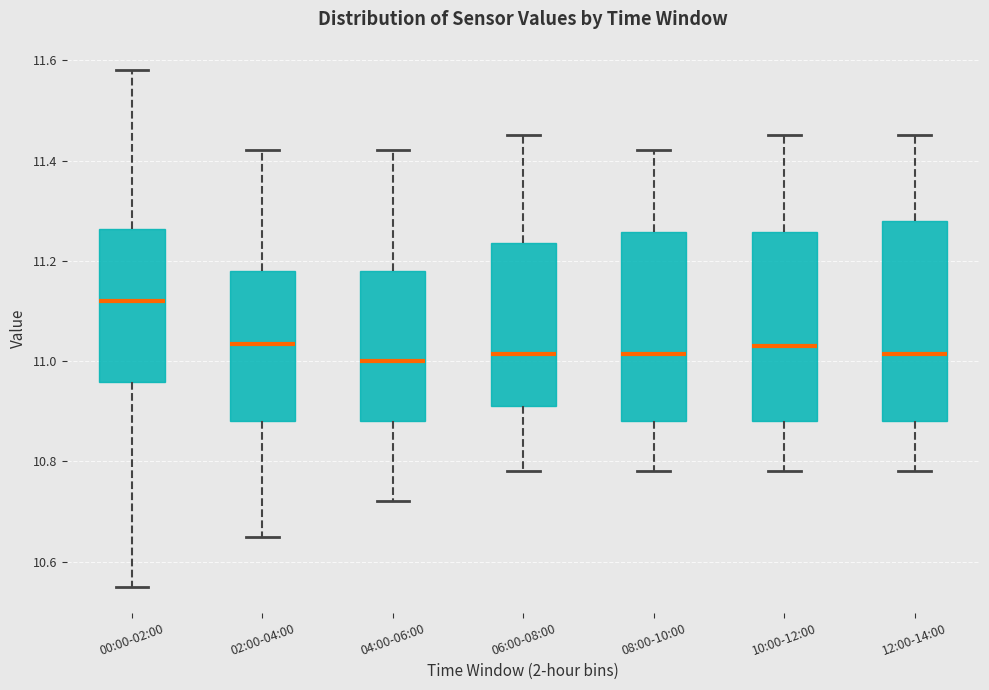

Reading left to right, read every box against the y-axis: the position of its median line, the range the box covers, and the ends of its whiskers. The values are not printed on the chart, so give them approximately, as read against the axis.

00:00-02:00: median 11.12, box 10.96 to 11.26, whiskers 10.56 to 11.58
02:00-04:00: median 11.04, box 10.88 to 11.18, whiskers 10.66 to 11.42
04:00-06:00: median 11.00, box 10.88 to 11.18, whiskers 10.72 to 11.42
06:00-08:00: median 11.02, box 10.92 to 11.24, whiskers 10.78 to 11.46
08:00-10:00: median 11.02, box 10.88 to 11.26, whiskers 10.78 to 11.42
10:00-12:00: median 11.04, box 10.88 to 11.26, whiskers 10.78 to 11.46
12:00-14:00: median 11.02, box 10.88 to 11.28, whiskers 10.78 to 11.46